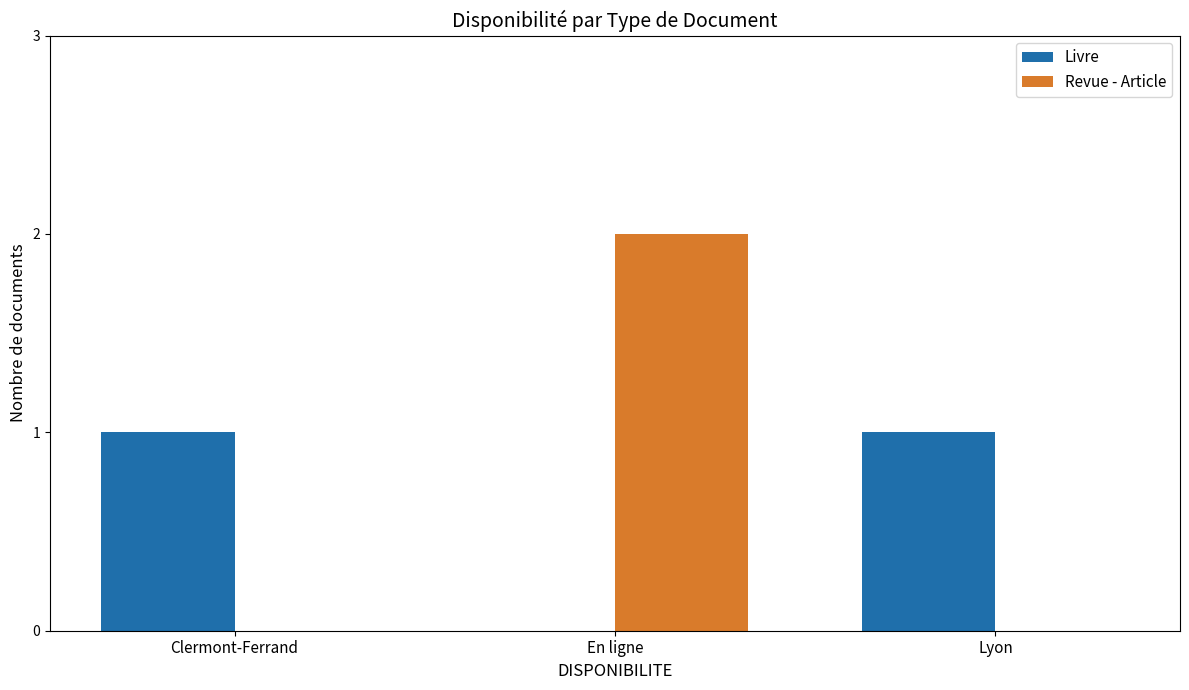

True or false: Revue - Article has a value of 3 at En ligne.

False